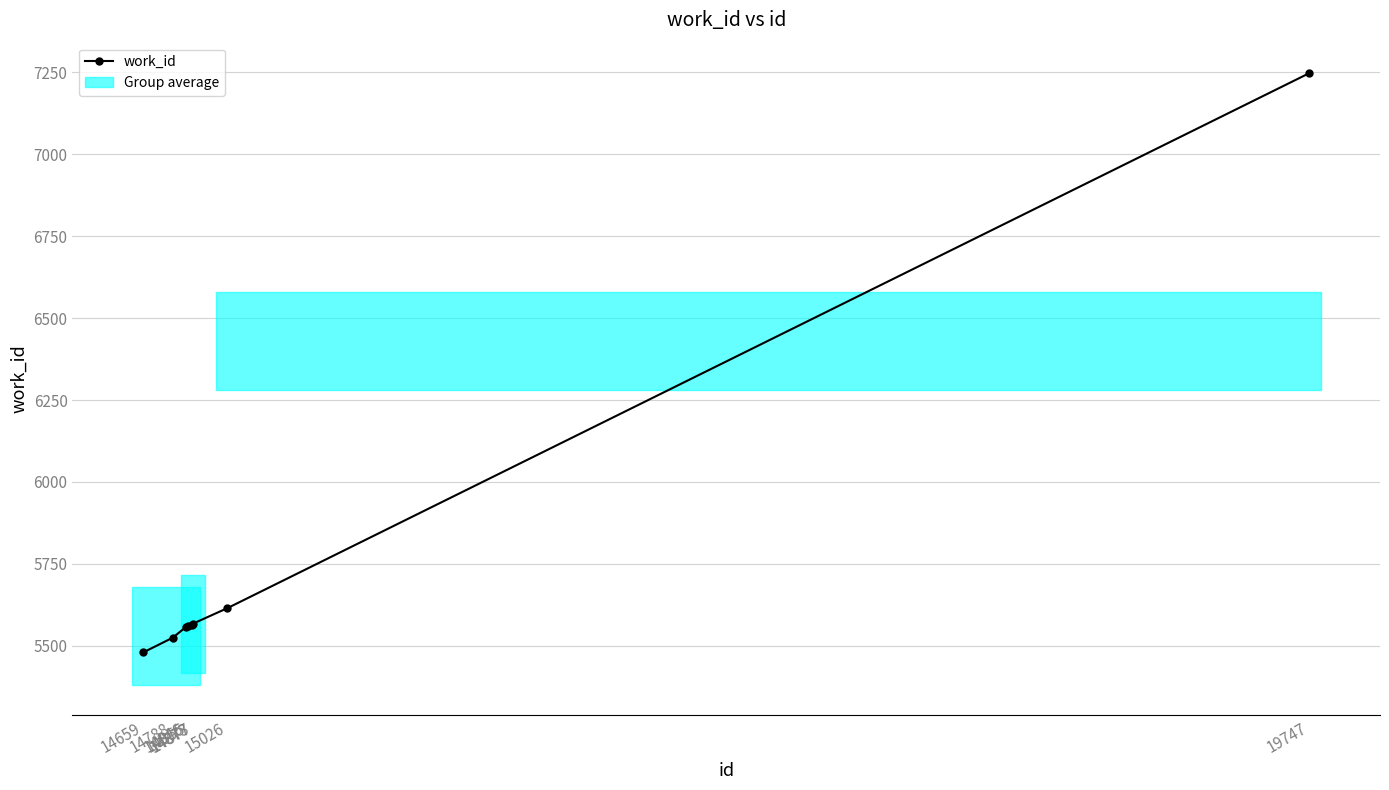

What is the maximum value shown in the chart?

7247